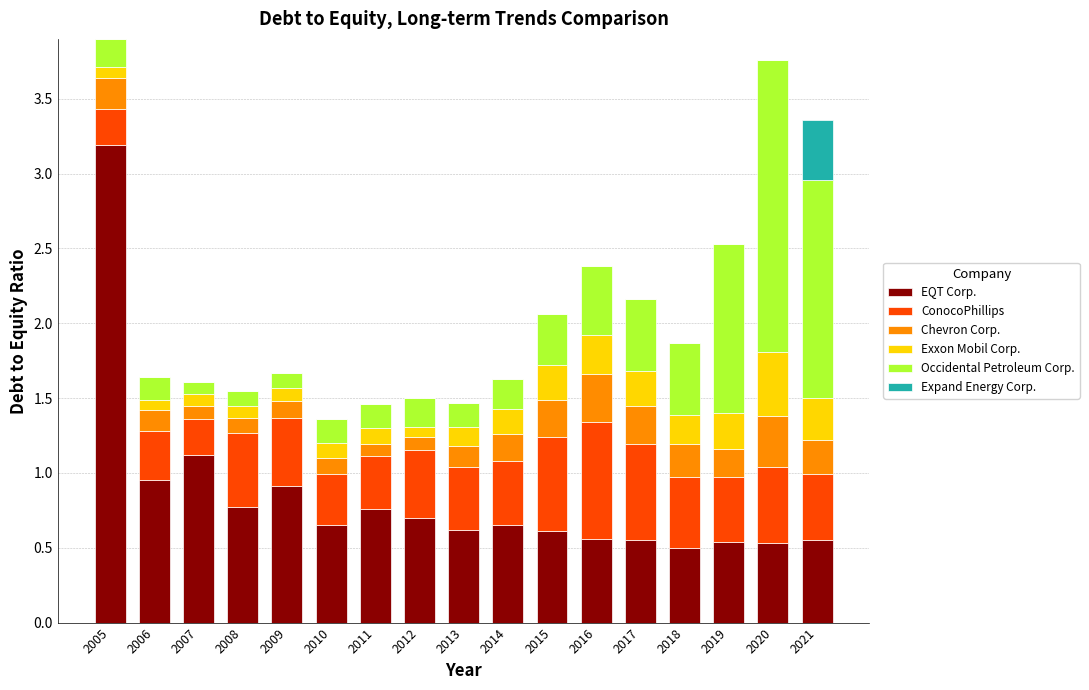

How many categories are shown in the chart?

17